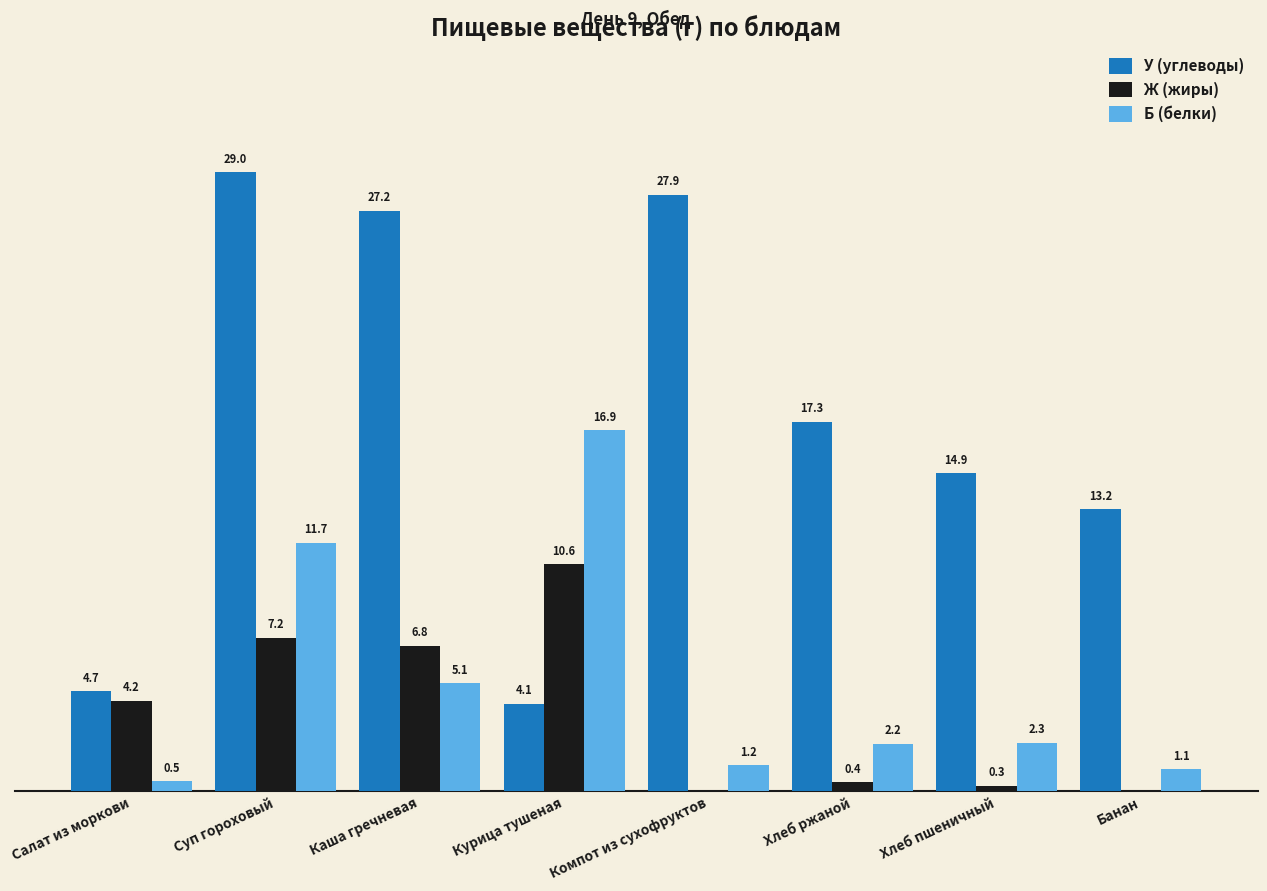

Where does the Б (белки) series first go above 2?

Суп гороховый